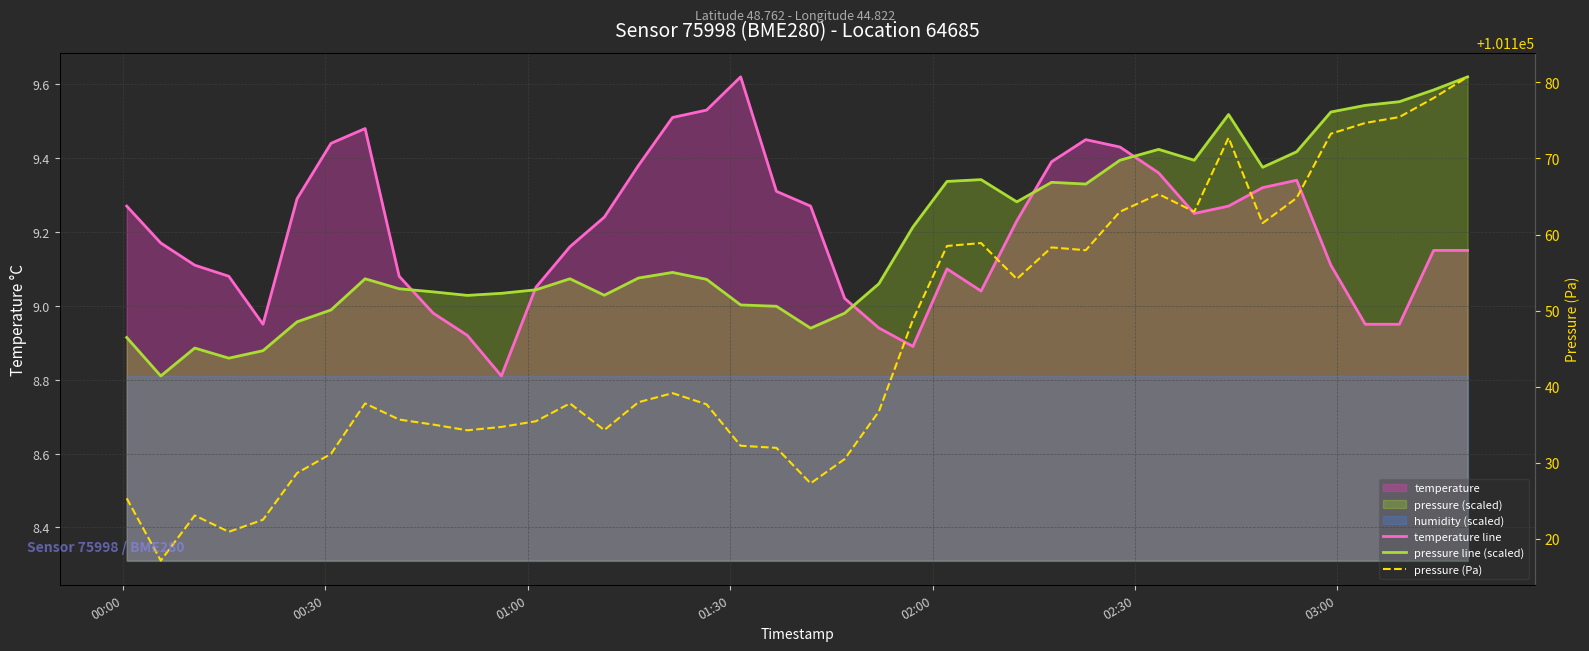

The temperature line series shows 14.9 at 24. True or false?

False